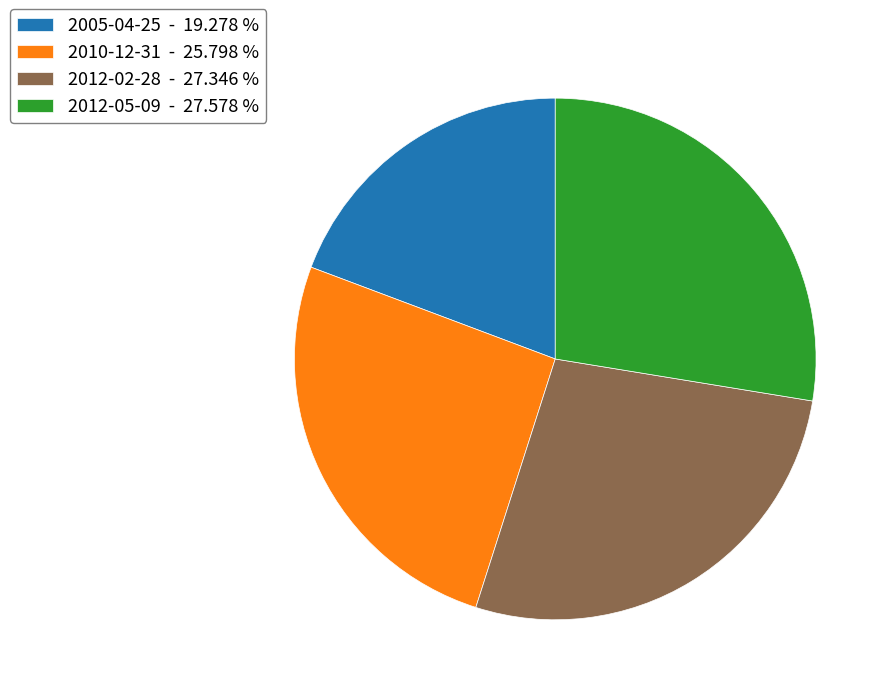

Is it true that 2005-04-25 is 19% of the pie?

True